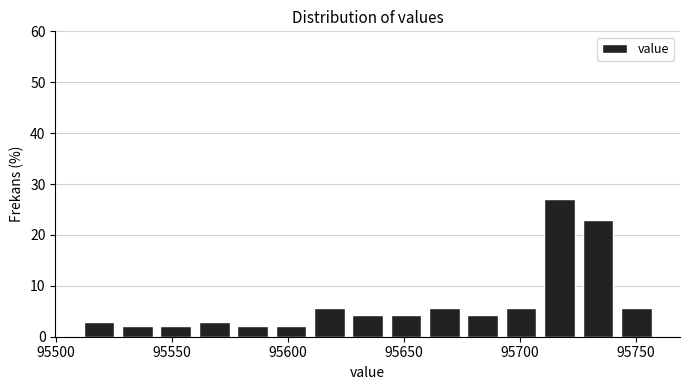

Read against the x-axis, roughly where is the centre of the tallest bar?

95715